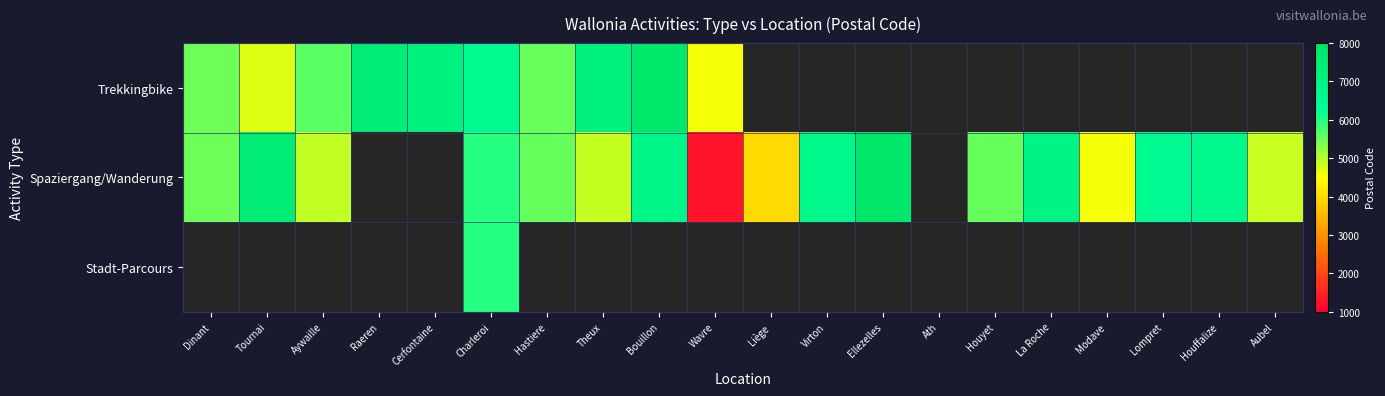

Between Liège and Dinant, which is larger?

Dinant